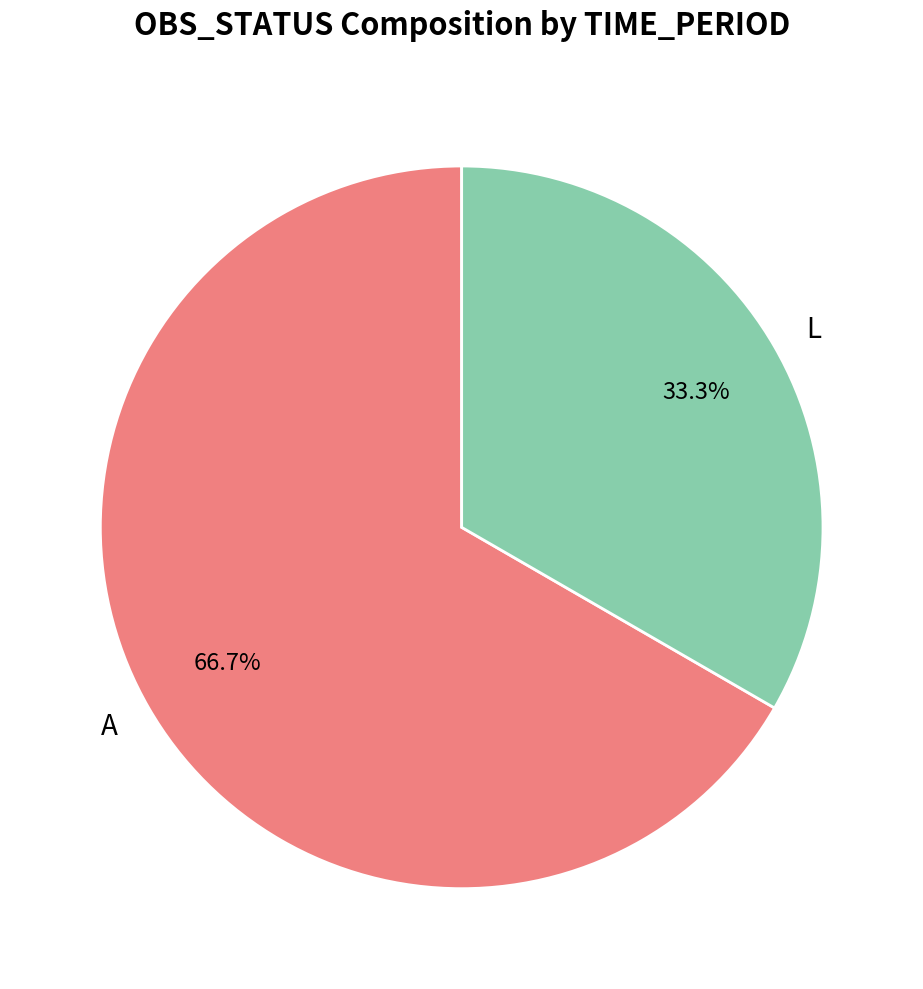

Which has a higher value, L or A?

A